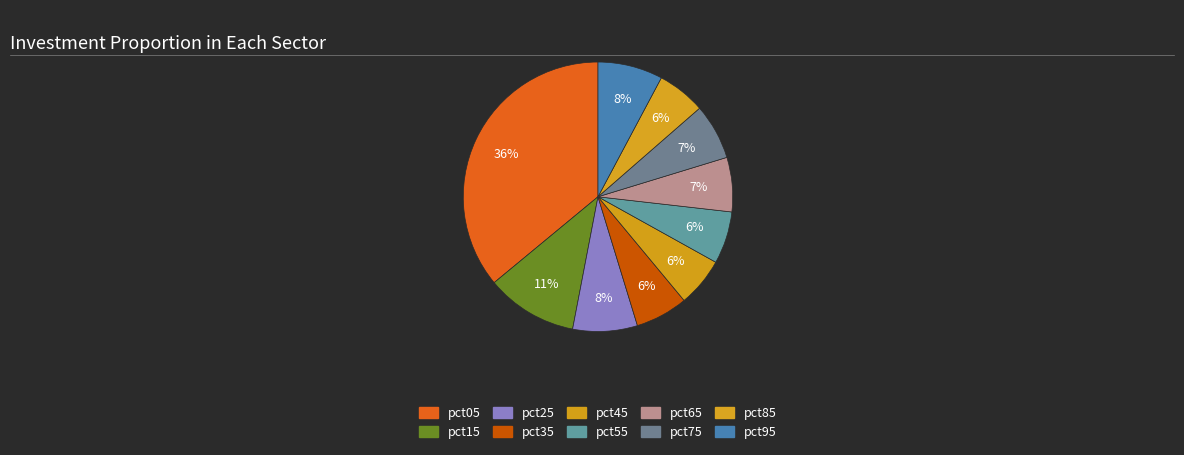

To the nearest percent, what is the difference between the pct65 and pct45 slice percentages?

1%